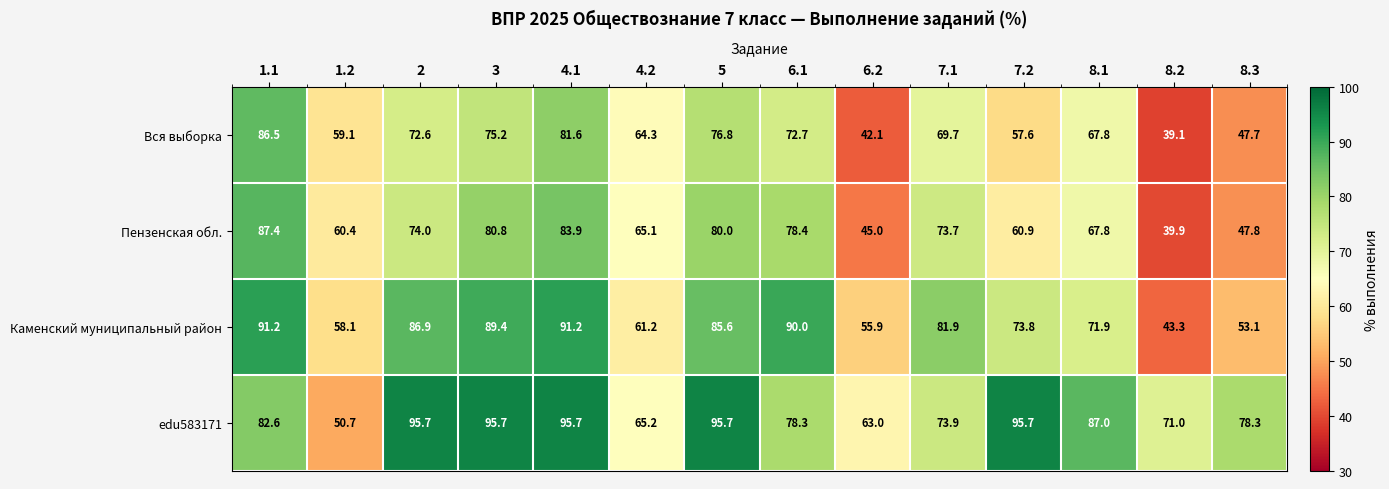

Which series changed the most between 6.2 and 8.1?

Вся выборка